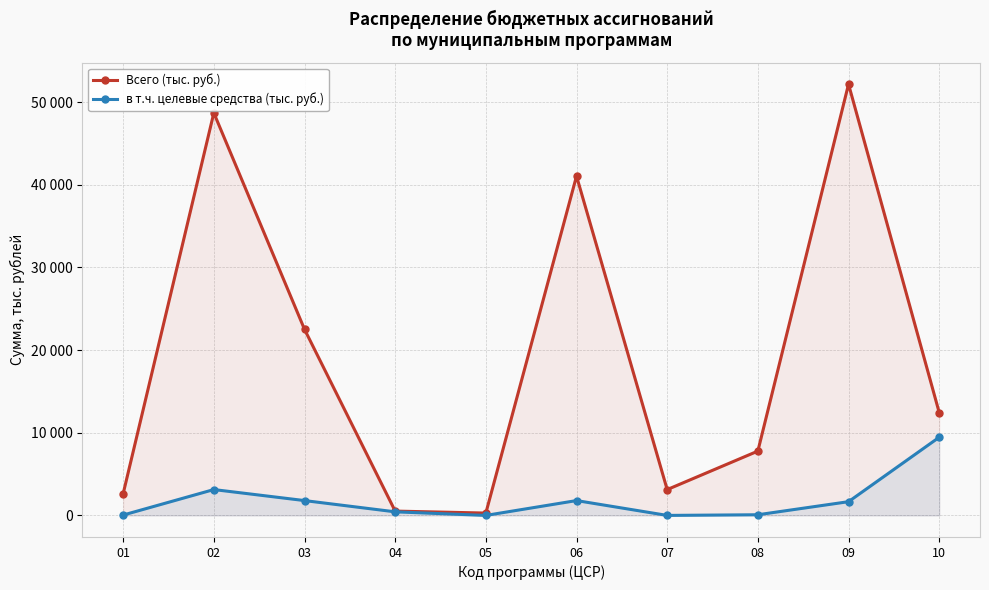

How many data points in Всего (тыс. руб.) are less than 12451?

5